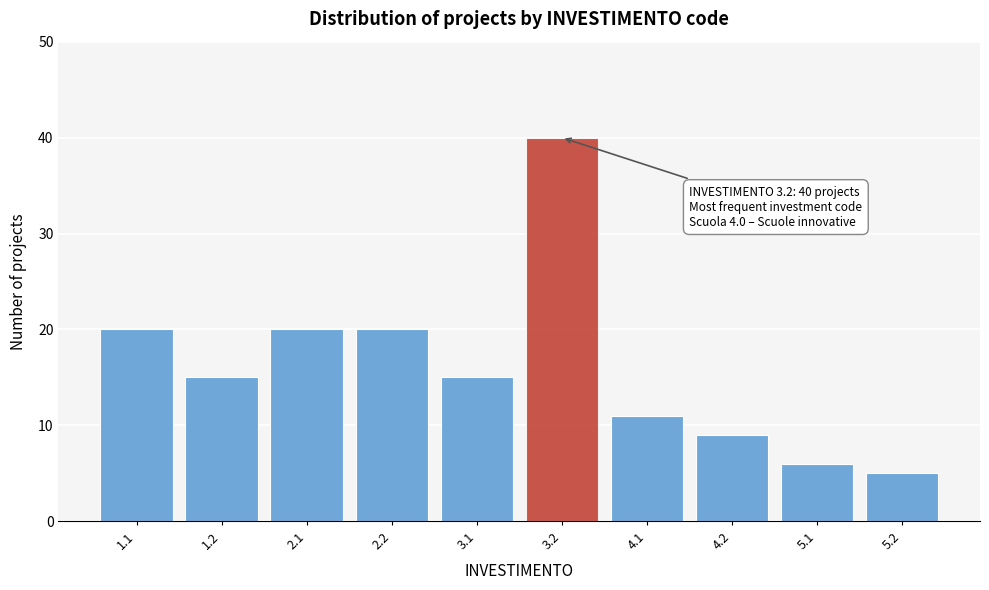

Reading right to left, extract all data points from this chart.

5	6	9	11	40	15	20	20	15	20